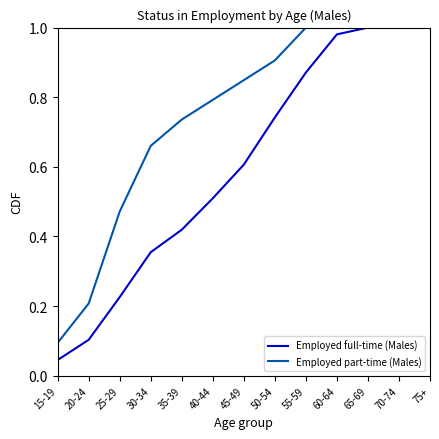

What is the sum of the Employed part-time (Males) values at 70-74 and 30-34?

1.7